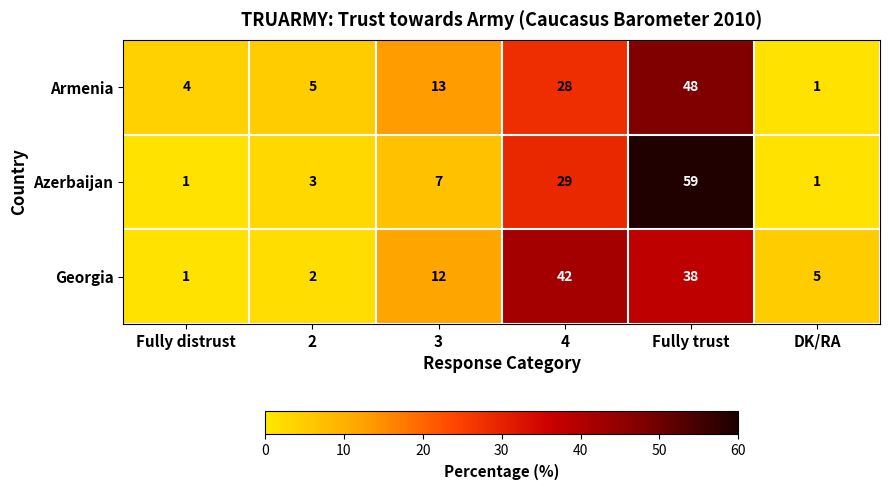

True or false: Armenia has a value of 6 at Fully distrust.

False